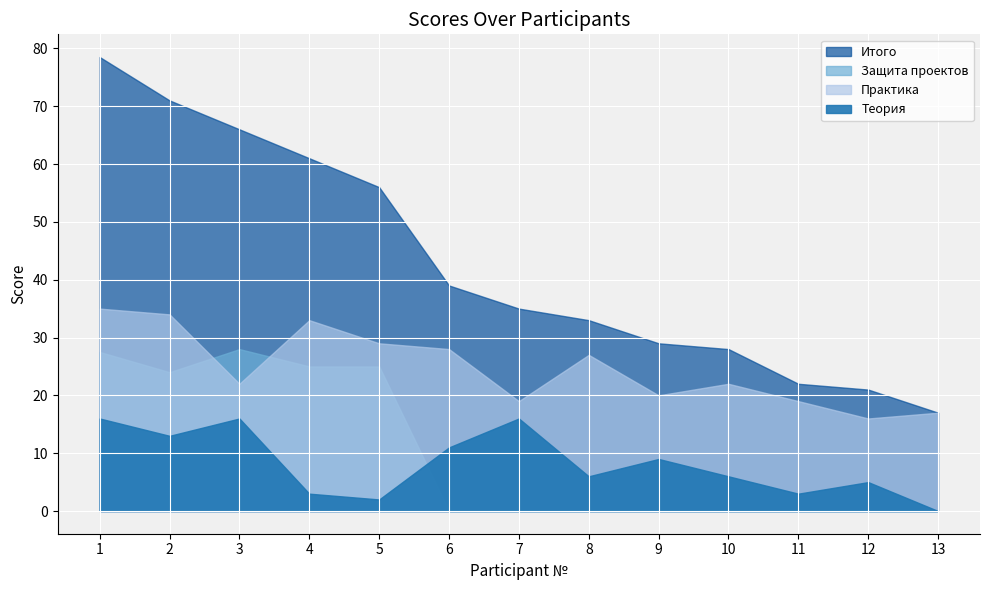

Reading right to left, list all the values displayed in this chart.

Теория: 0.0	5.0	3.0	6.0	9.0	6.0	16.0	11.0	2.0	3.0	16.0	13.0	16.0
Практика: 17.0	16.0	19.0	22.0	20.0	27.0	19.0	28.0	29.0	33.0	22.0	34.0	35.0
Защита проектов: 0.0	0.0	0.0	0.0	0.0	0.0	0.0	0.0	25.0	25.0	28.0	24.0	27.5
Итого: 17.0	21.0	22.0	28.0	29.0	33.0	35.0	39.0	56.0	61.0	66.0	71.0	78.5